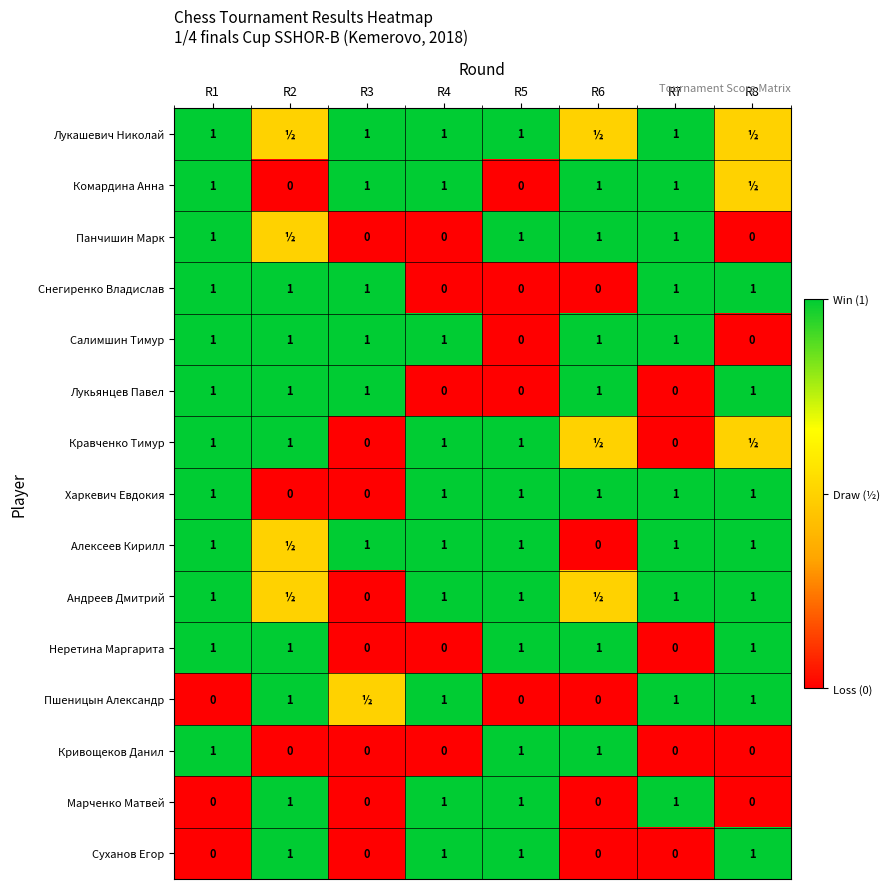

What is the sum of the Комардина Анна values at R5 and R1?

1.0